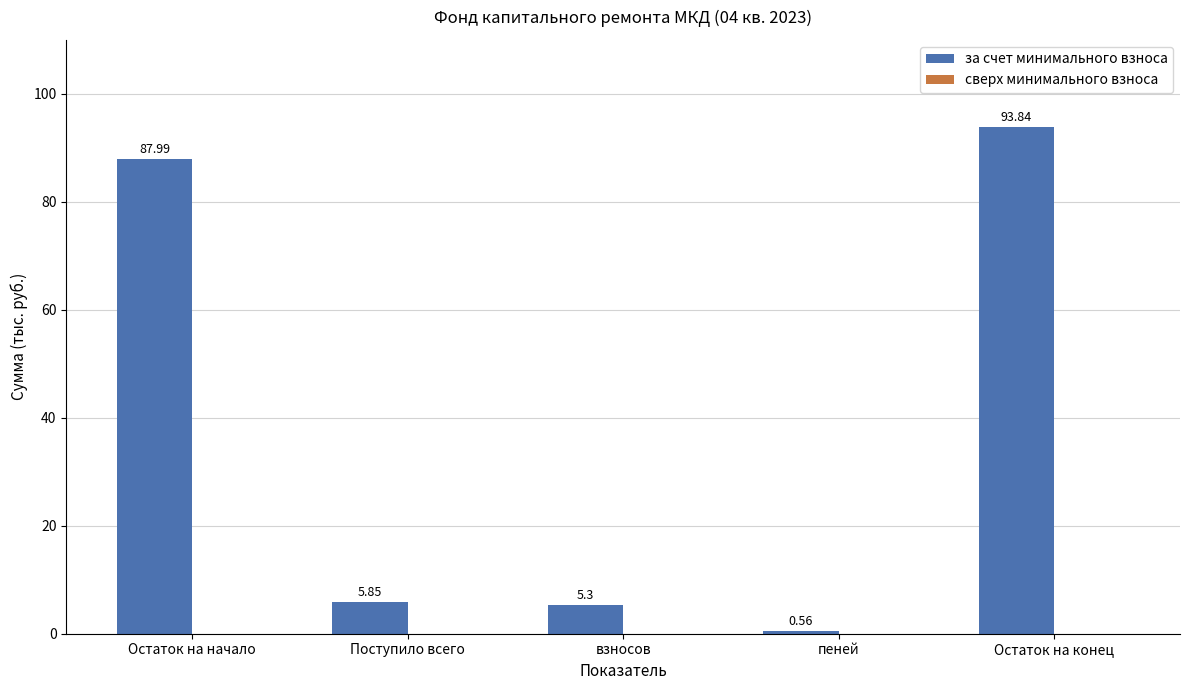

Which category has the lowest value across all series?

пеней